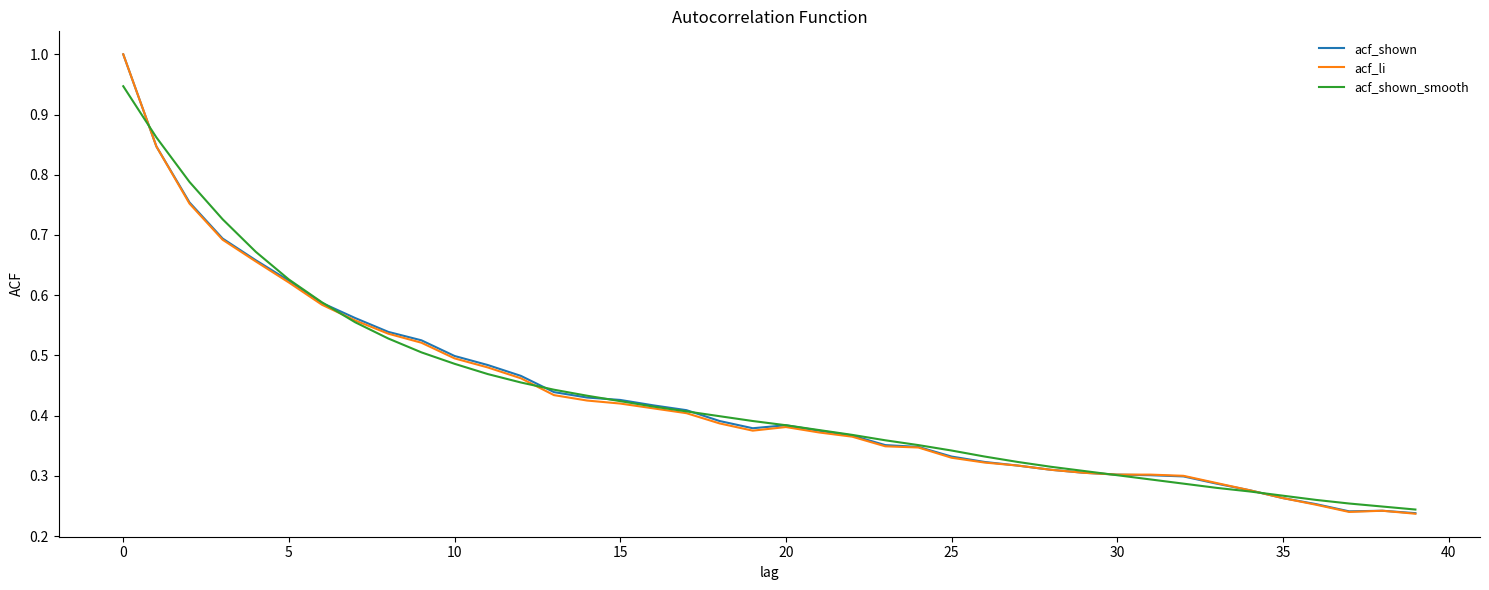

What is the difference between the second highest and second lowest values in the acf_li series?

0.6